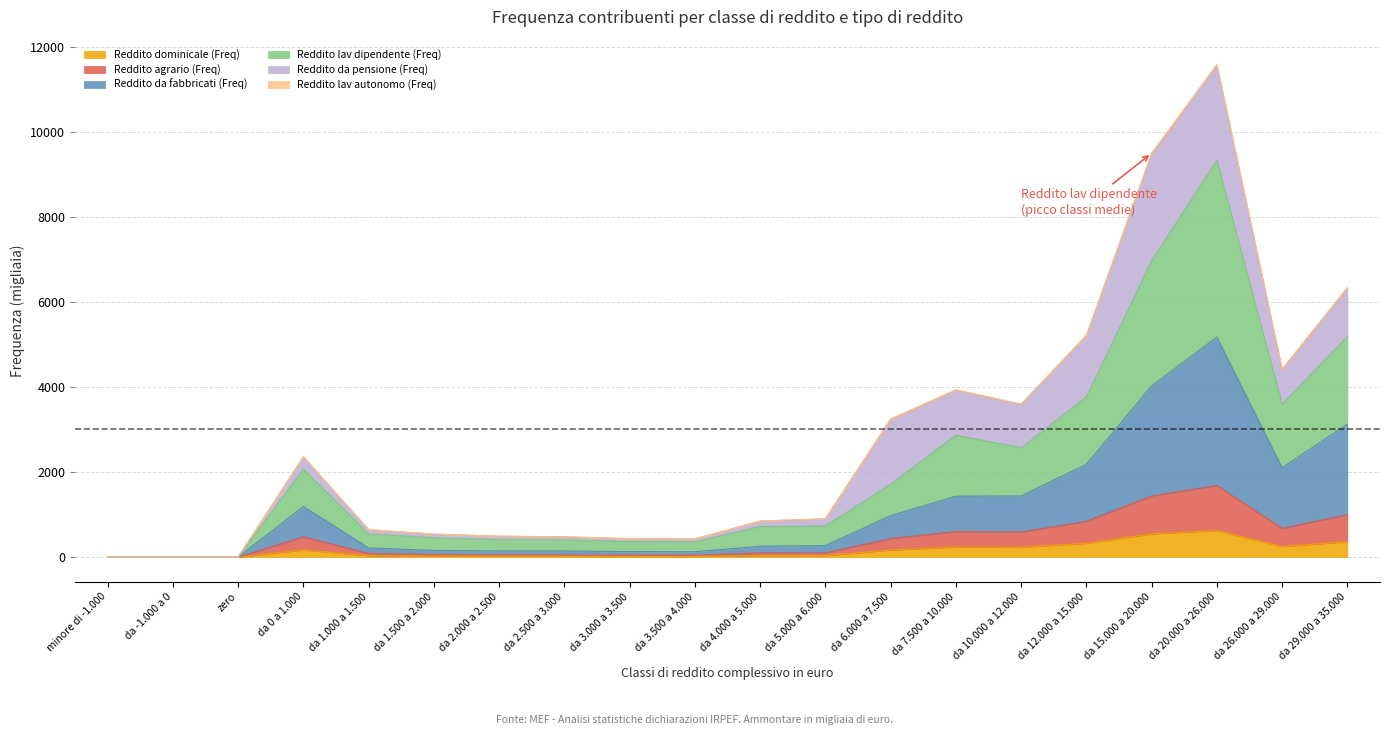

Which category has the lowest value across all series?

da -1.000 a 0